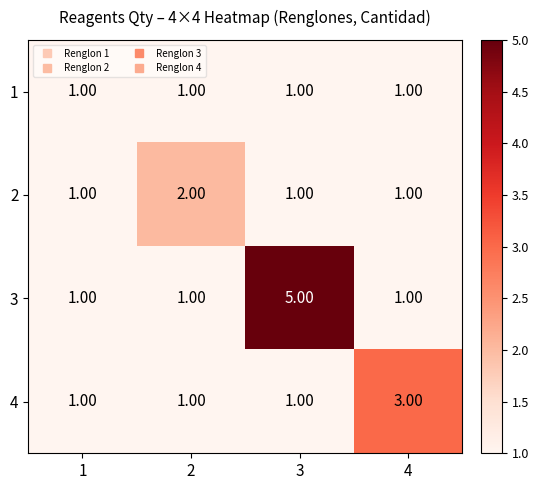

What is the sum of all 3 values?

8